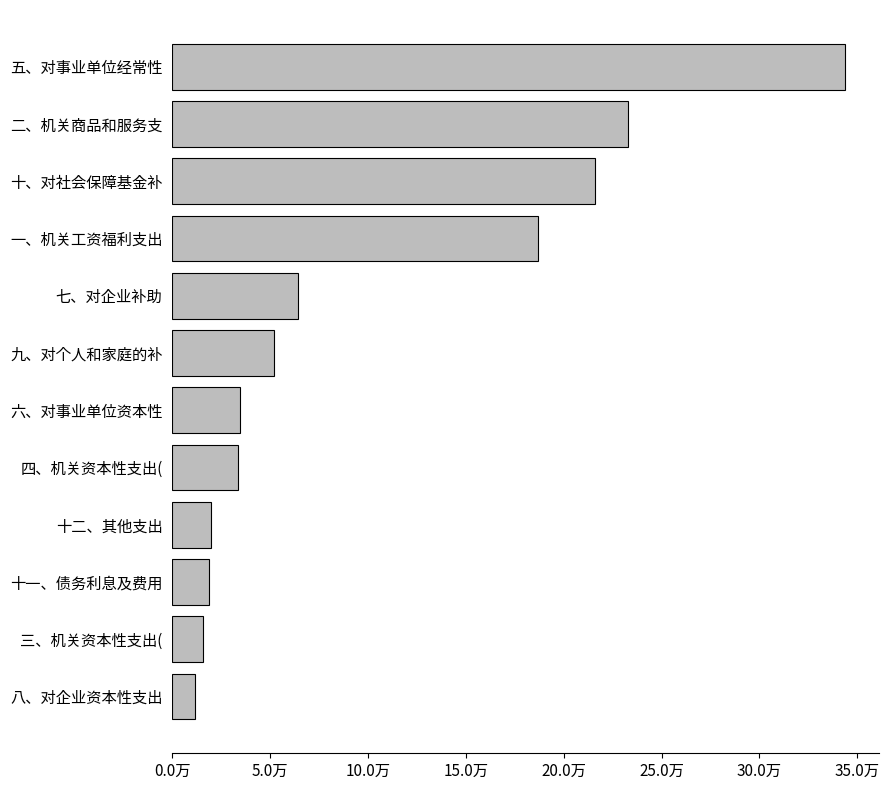

Are the bars horizontal?

Yes